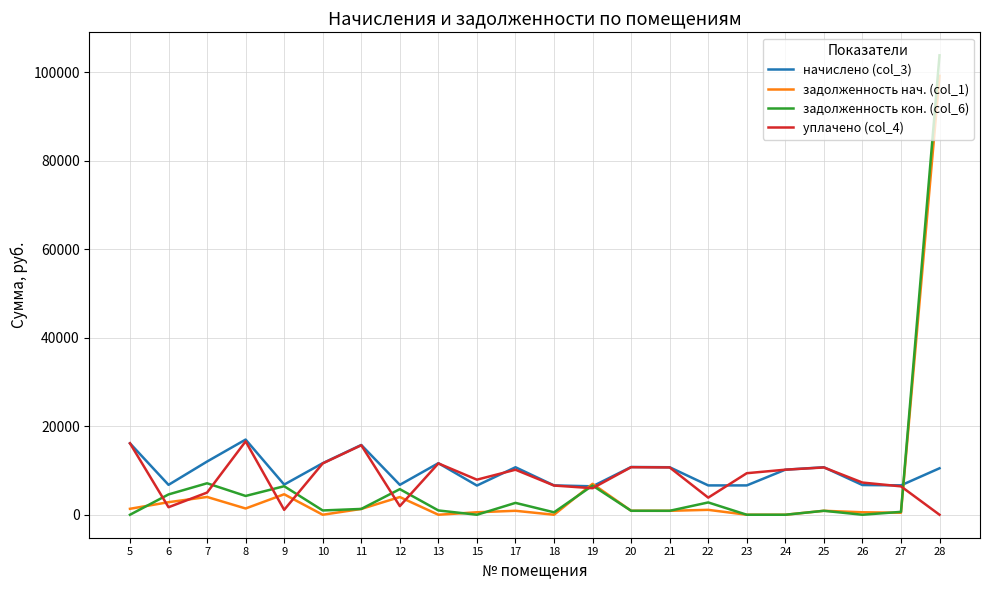

Is the value of уплачено (col_4) at 6 greater than the value of начислено (col_3) at 23?

No